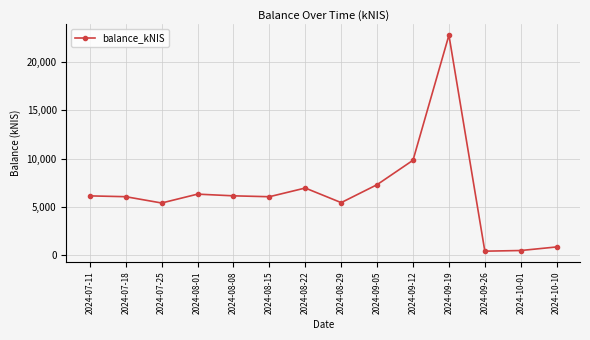

Which has a higher value, 2024-09-19 or 2024-07-11?

2024-09-19